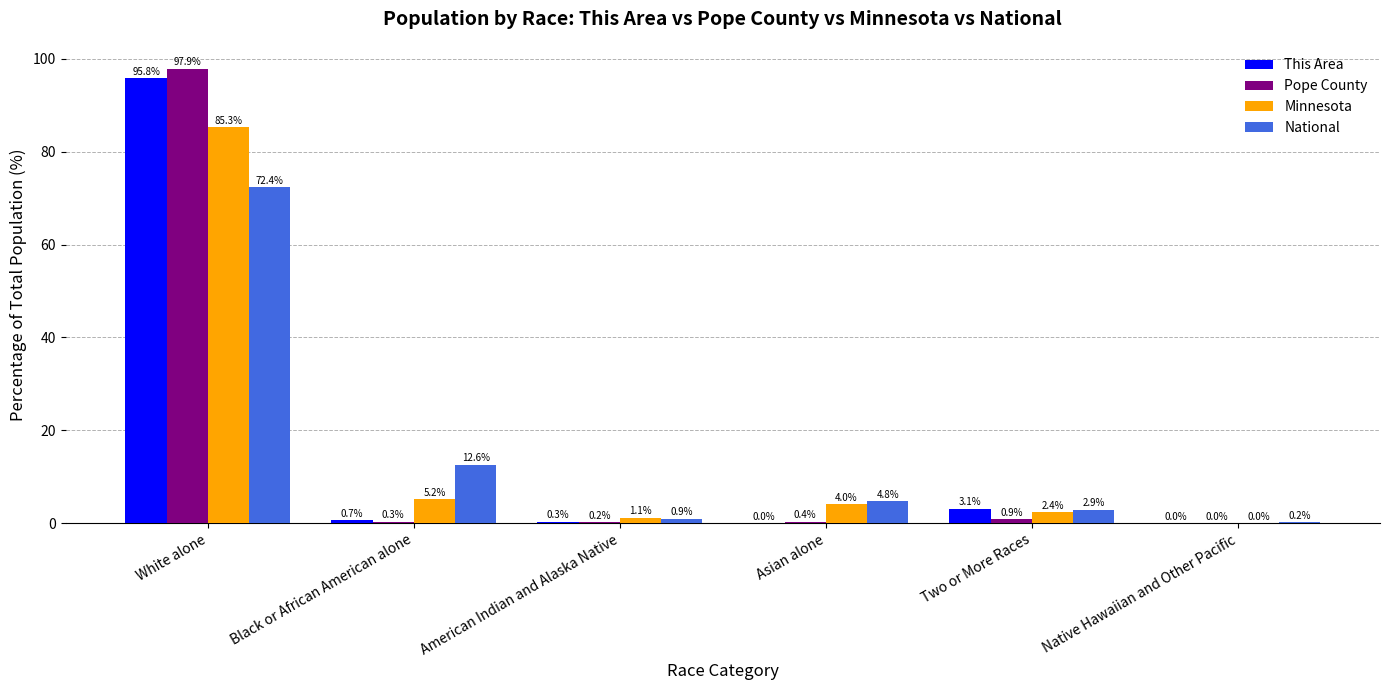

What is the approximate value of Minnesota at Two or More Races?

2.4